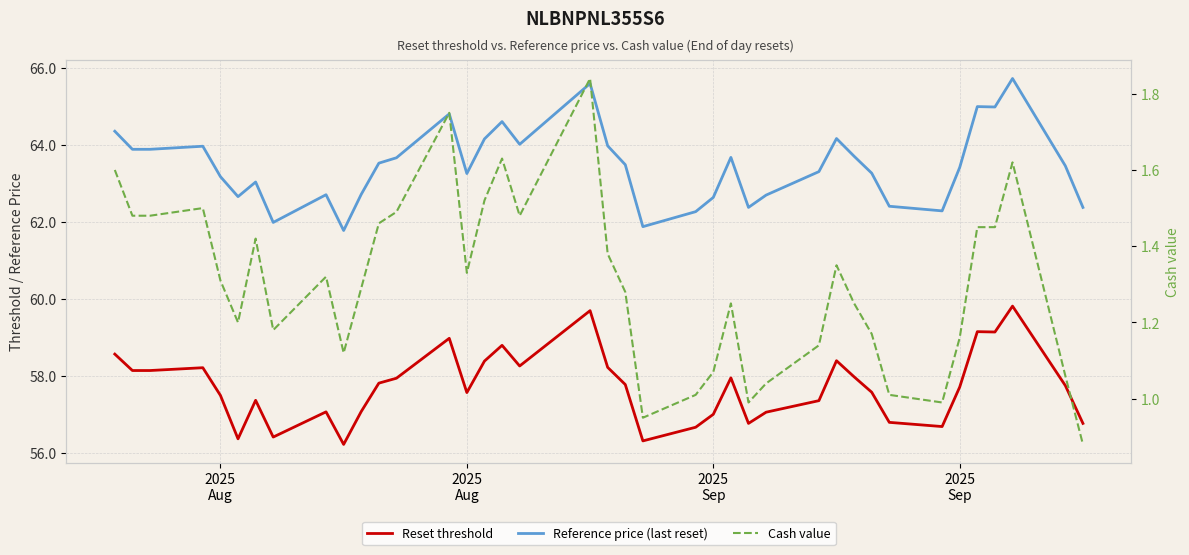

Count the number of data series in this chart.

3